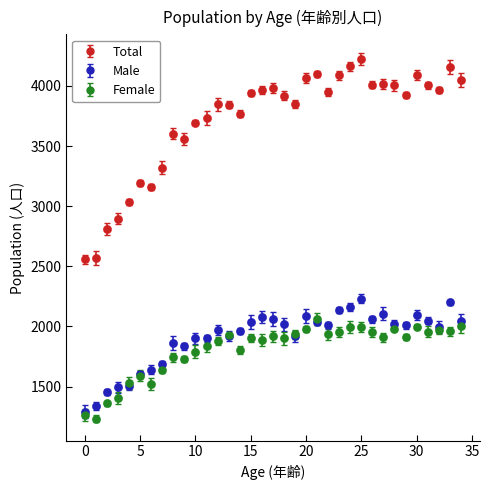

Which series has the largest range (max minus min)?

Total